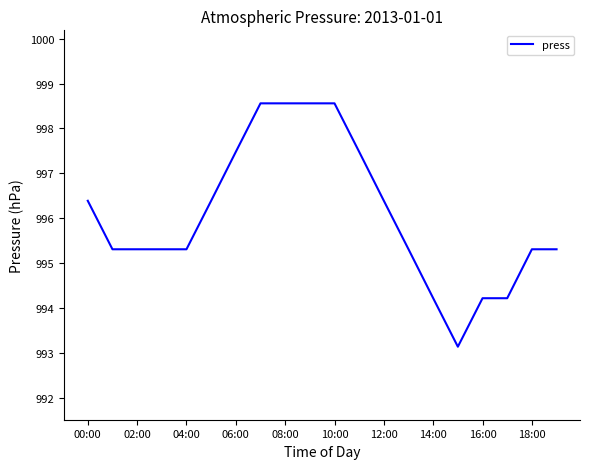

What is the minimum value shown in the chart?

993.1